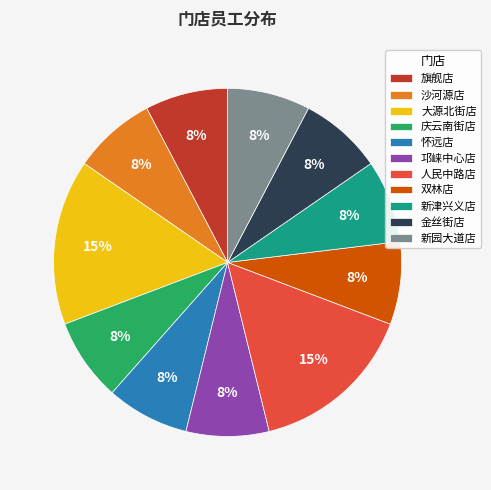

To the nearest percent, what is the average slice percentage?

9%